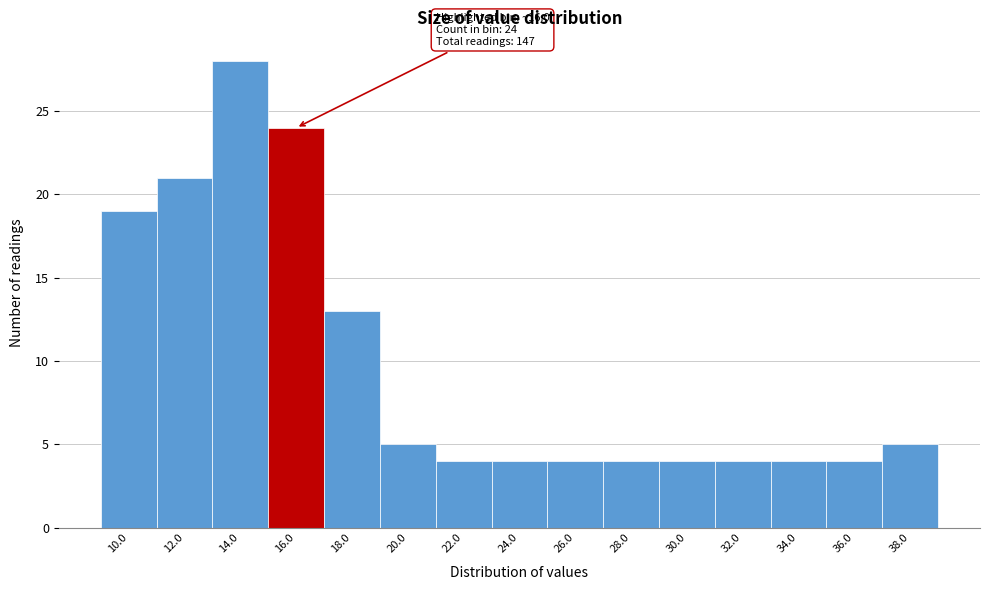

Reading left to right, what are all the values shown in this chart?

10.0=19	12.0=21	14.0=28	16.0=24	18.0=13	20.0=5	22.0=4	24.0=4	26.0=4	28.0=4	30.0=4	32.0=4	34.0=4	36.0=4	38.0=5